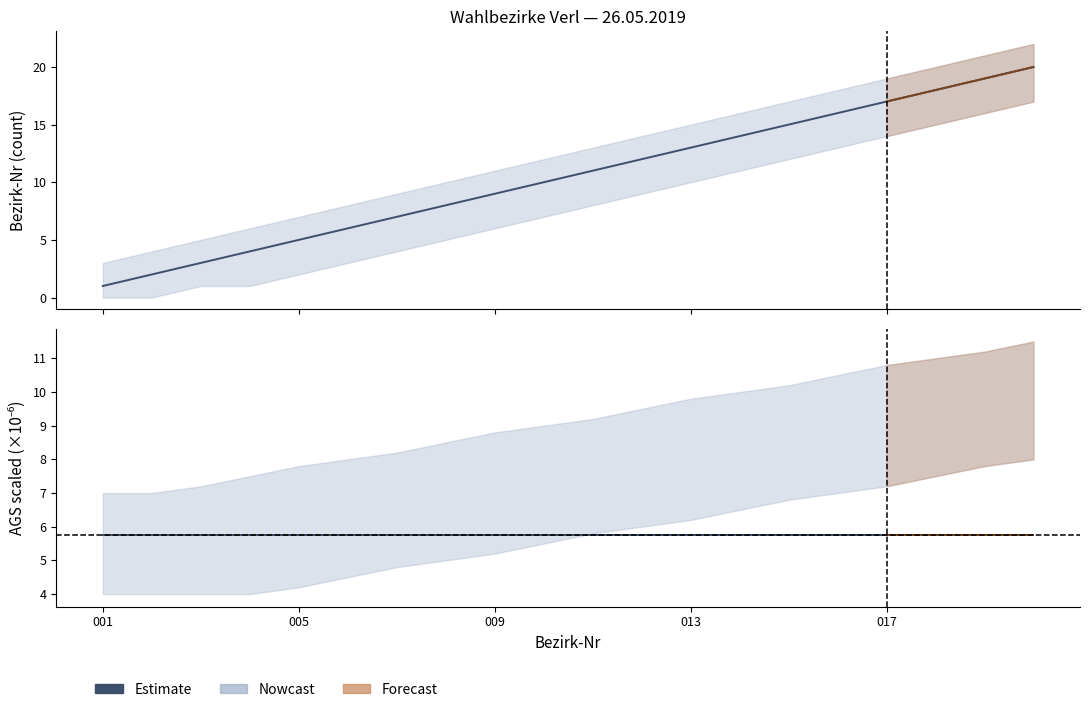

What is the value of the ags_scaled point at the 5th from the left?

5.8